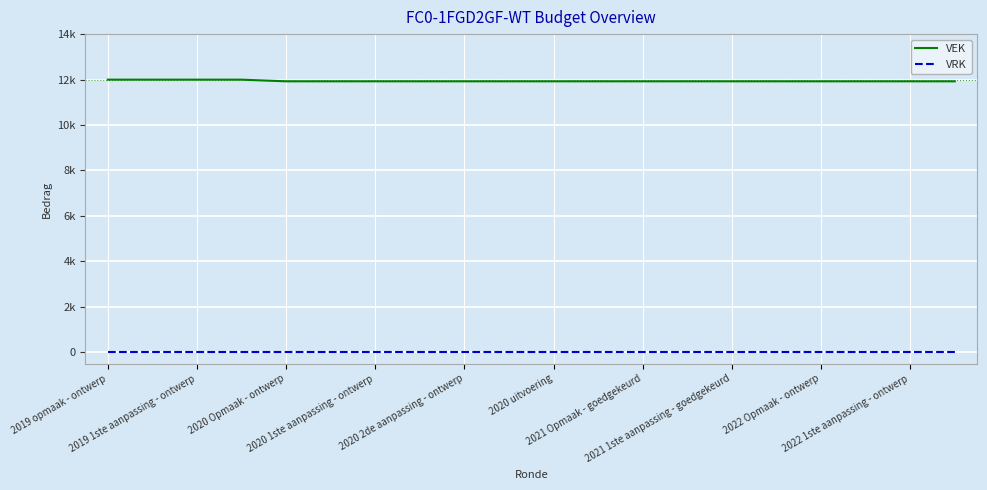

At how many categories does at least one series exceed 8595?

20